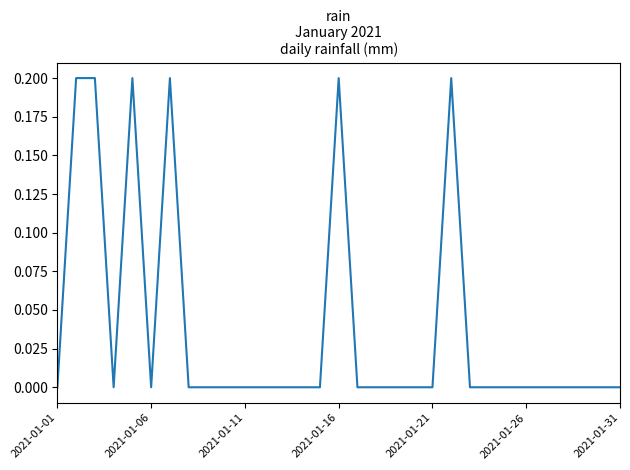

What is the maximum value shown in the chart?

0.2